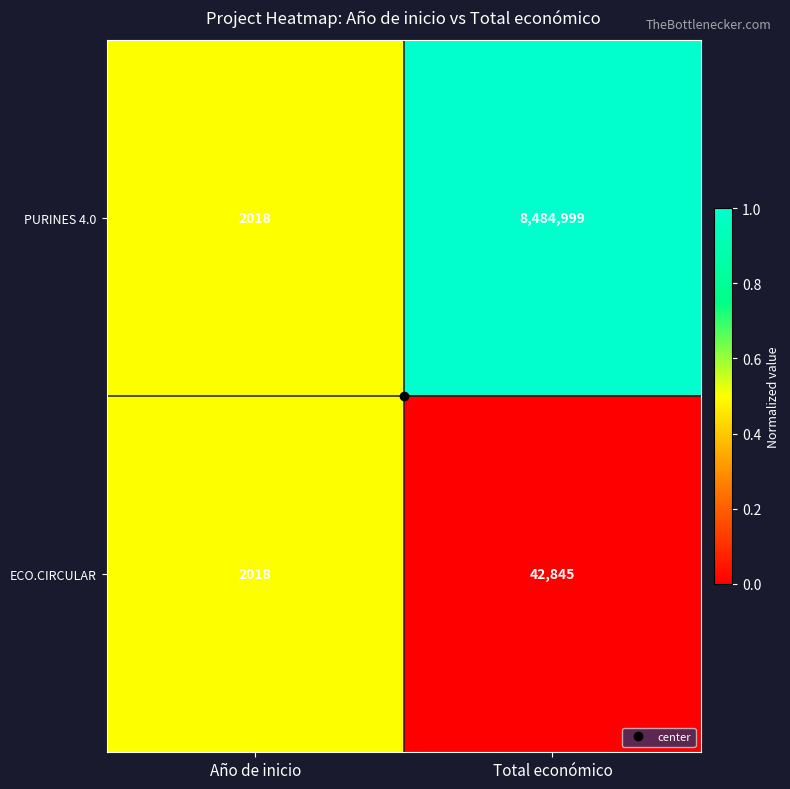

What is the difference between the maximum and minimum values in the PURINES 4.0 series?

8482981